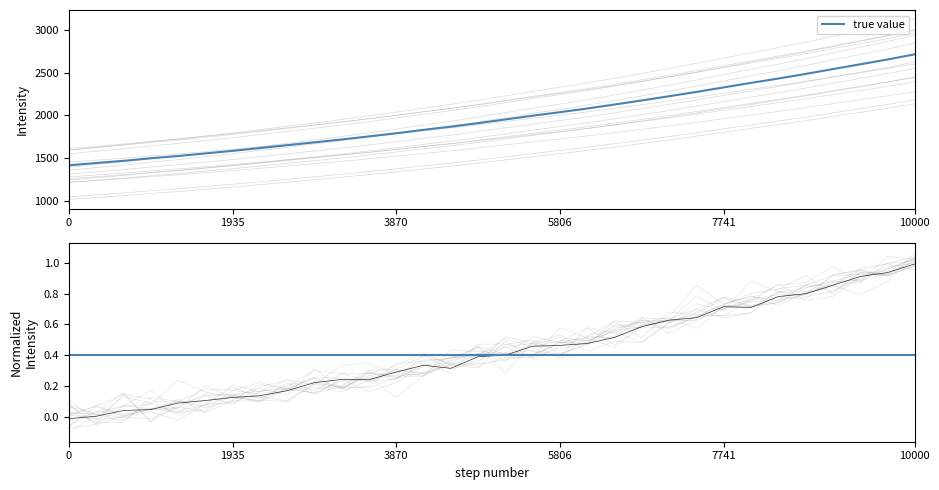

Which has a higher value, 223.9802 or 218.442?

223.9802